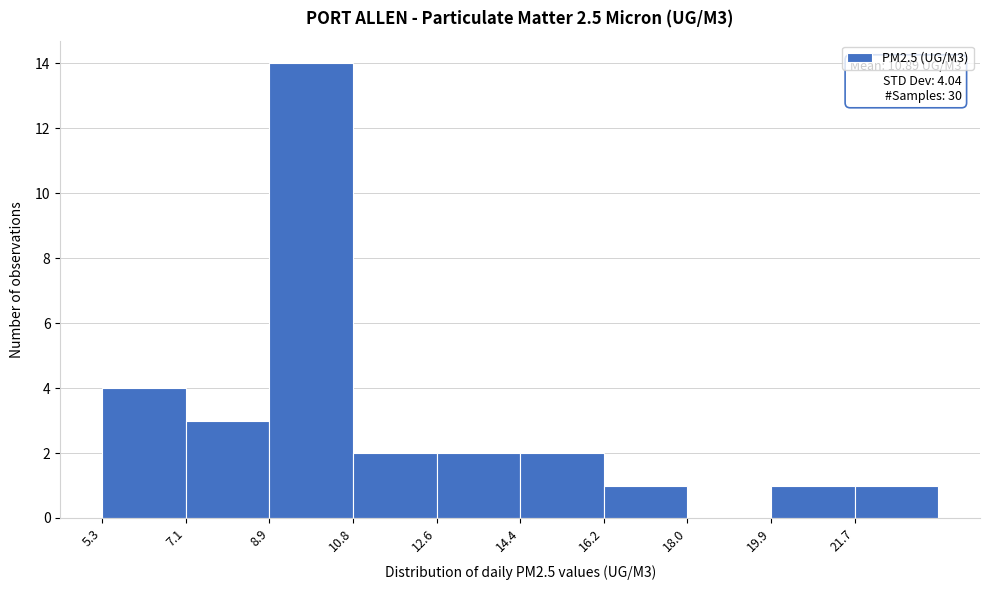

Over which range of the x-axis is the bar tallest?

8.94 to 10.76